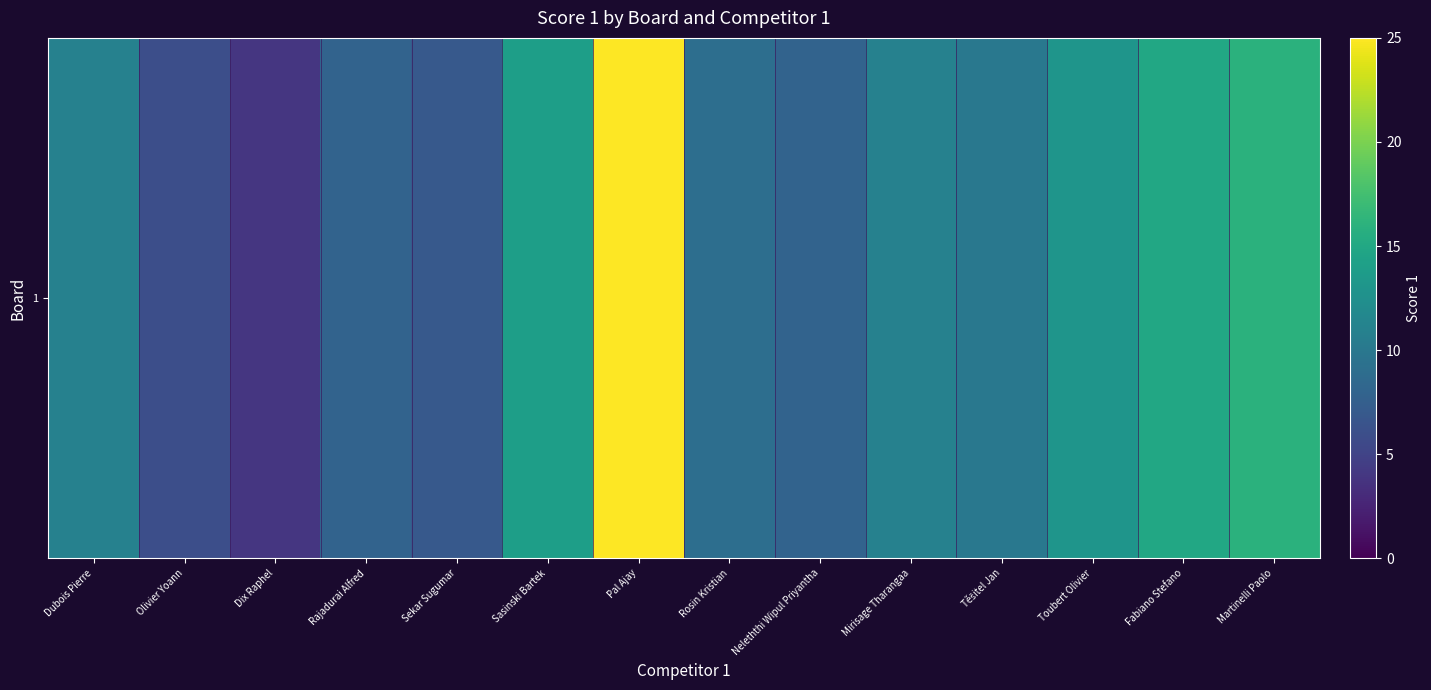

What is the change in value from Olivier Yoann to Neleththi Wipul Priyantha?

+2